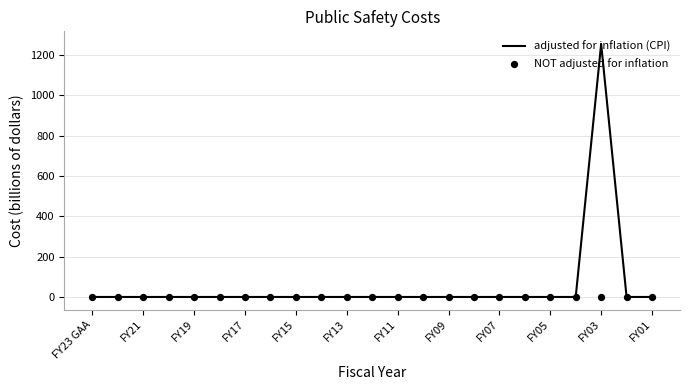

Which series has the widest spread of Y values?

adjusted for inflation (CPI)